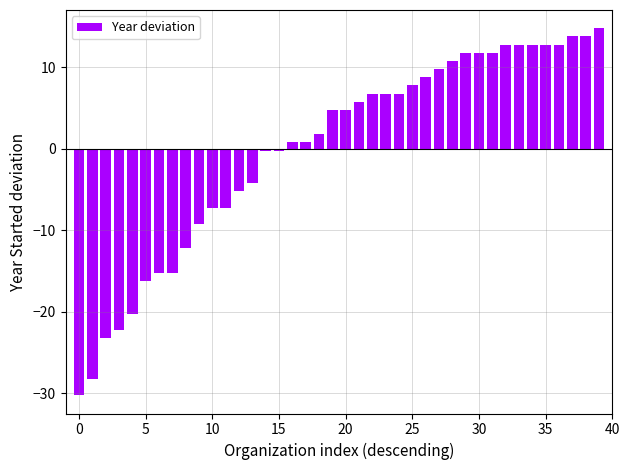

What is the greatest value displayed?

14.8